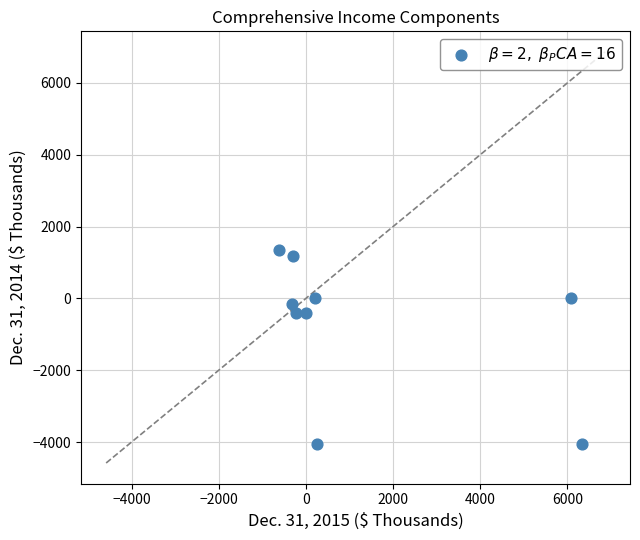

What is the average X value?

1273